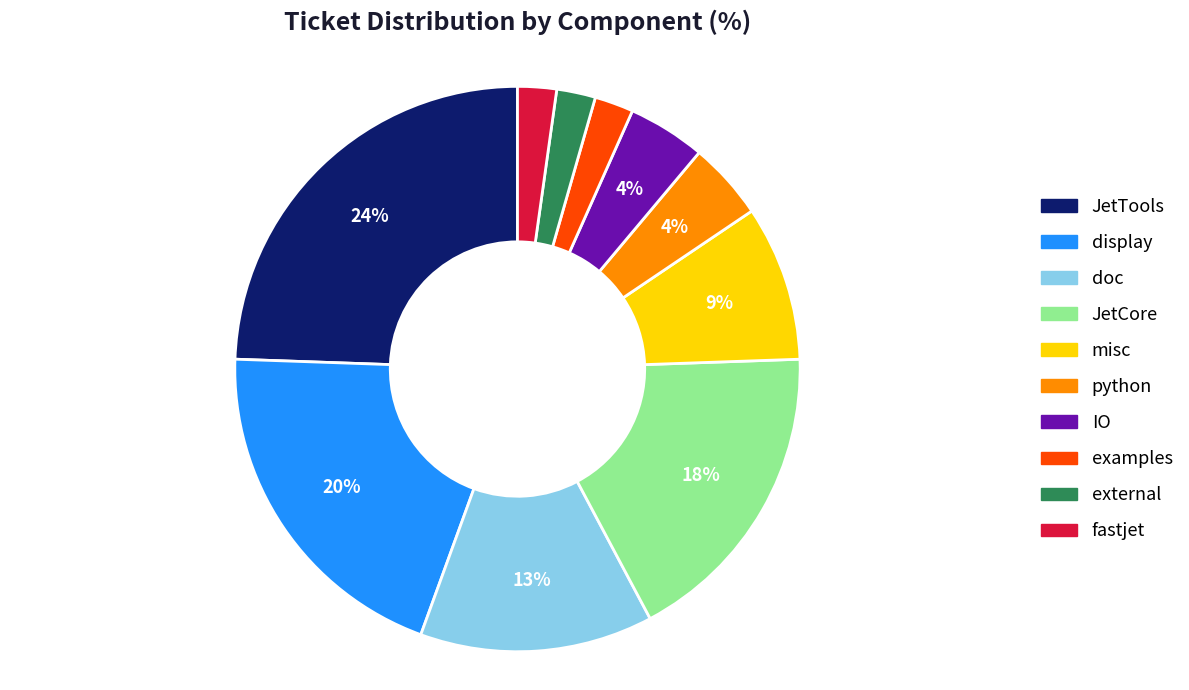

How many slices are in this pie chart?

10